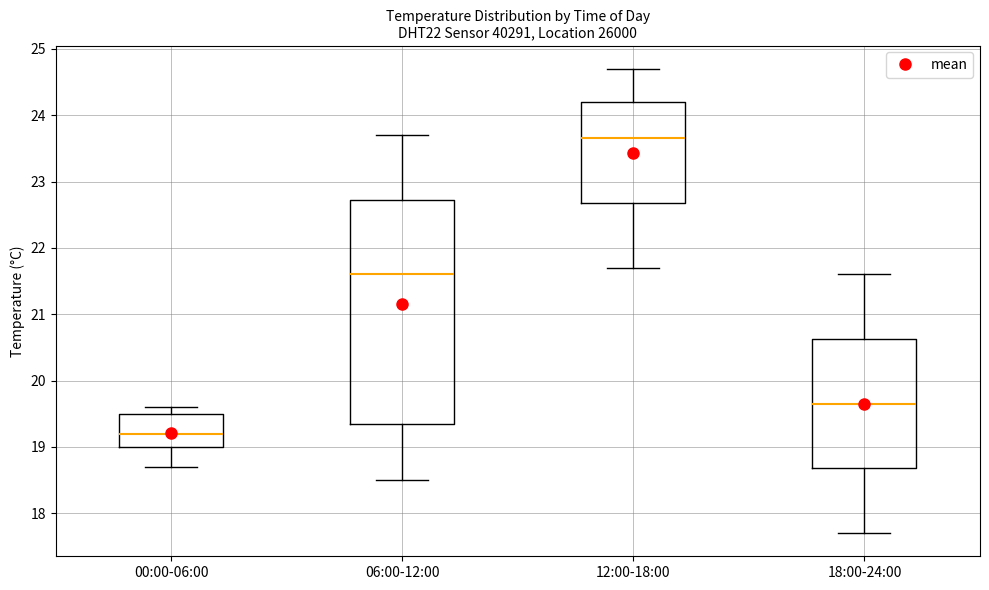

Reading left to right, transcribe this box plot: for each box, give where its median line is, the range the box spans, and where its two whiskers end, as read against the y-axis. The values are not printed on the chart, so give them approximately, as read against the axis.

00:00-06:00: median 19.2, box 19.0 to 19.5, whiskers 18.7 to 19.6
06:00-12:00: median 21.6, box 19.4 to 22.7, whiskers 18.5 to 23.7
12:00-18:00: median 23.7, box 22.7 to 24.2, whiskers 21.7 to 24.7
18:00-24:00: median 19.7, box 18.7 to 20.6, whiskers 17.7 to 21.6